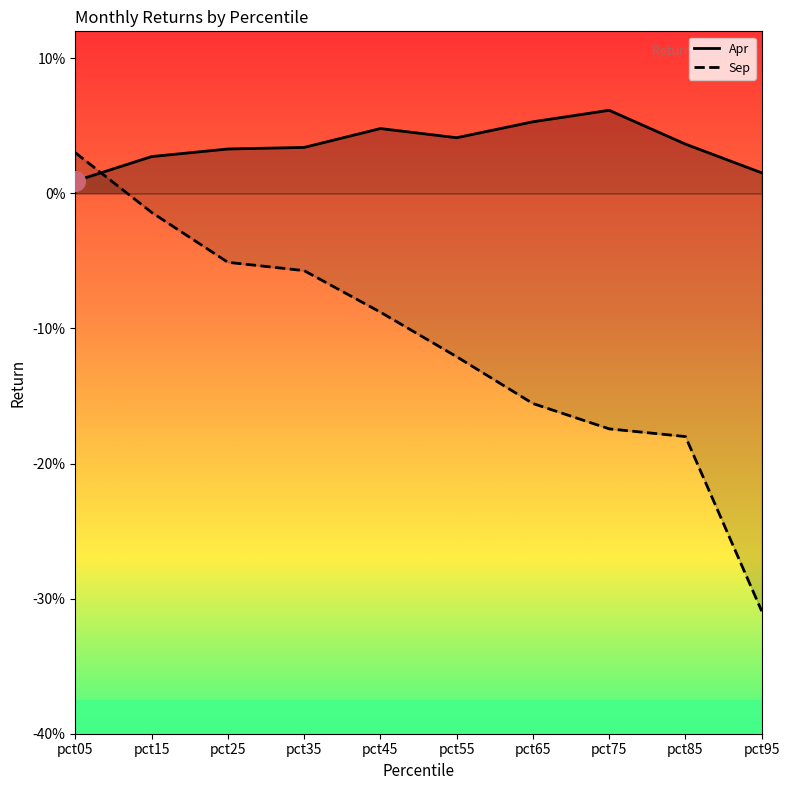

Which series reaches the maximum Y coordinate?

Apr